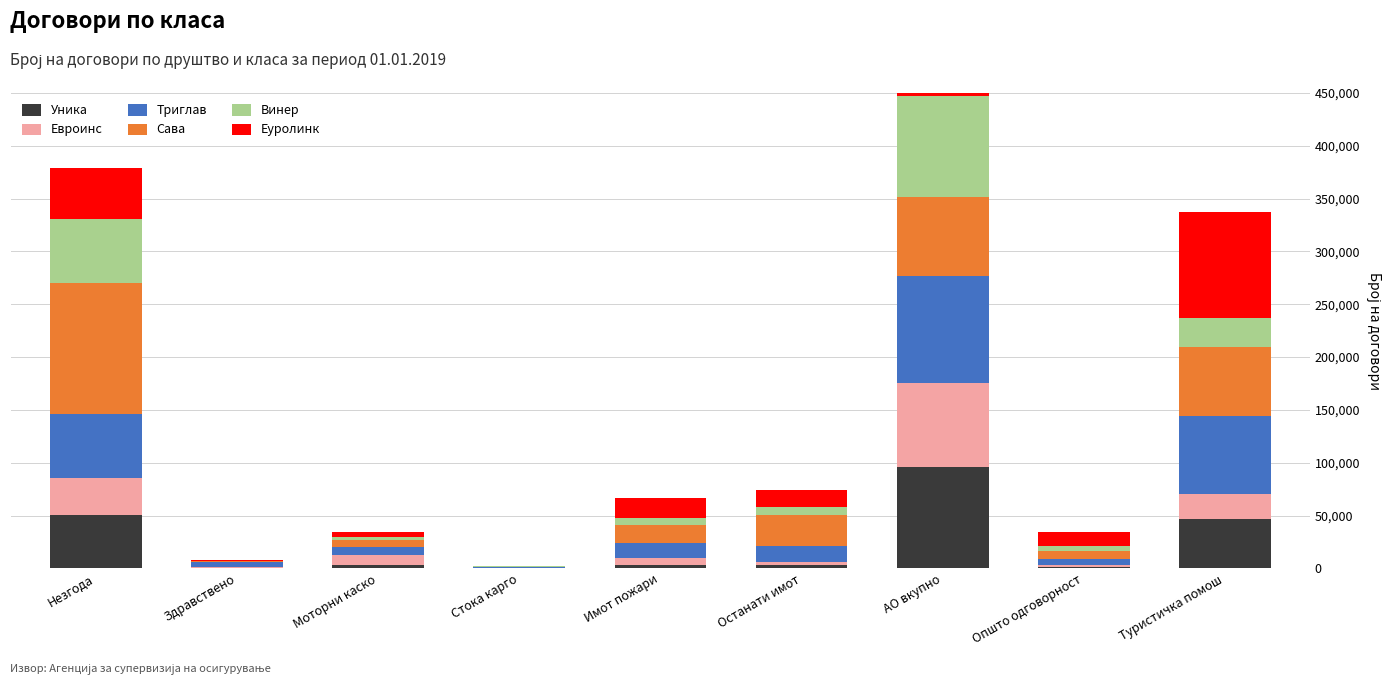

The value of Триглав at Незгода is 60360. True or false?

True